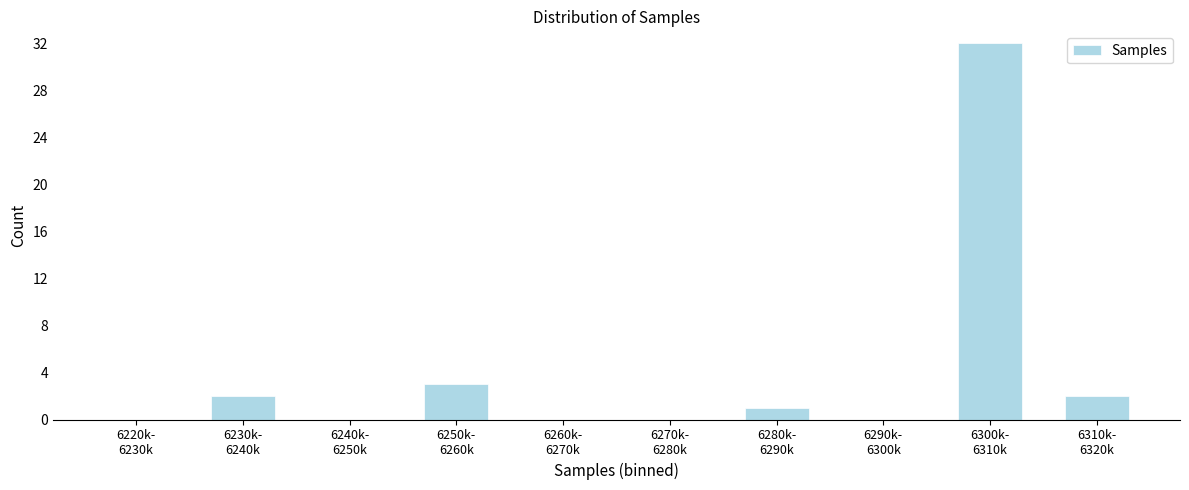

What is the sum of all values?

40